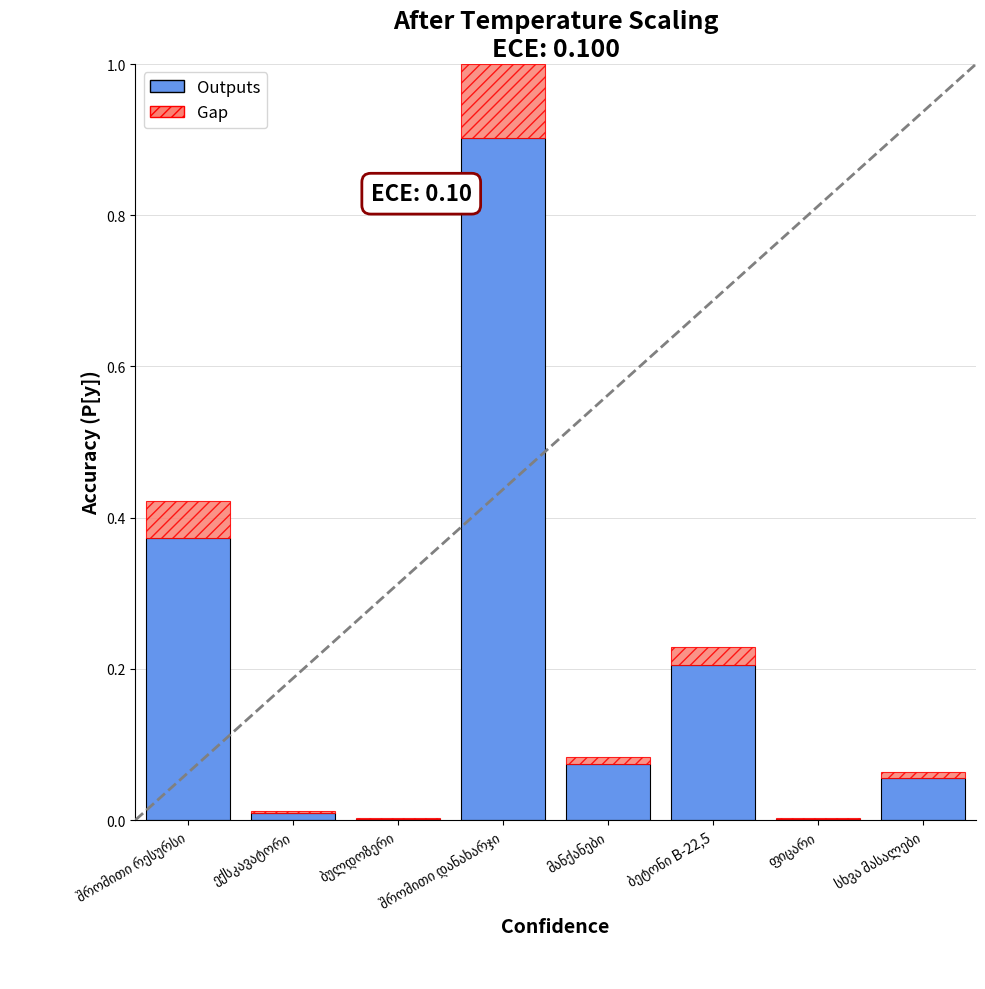

What is the sum of all Outputs values?

1.6